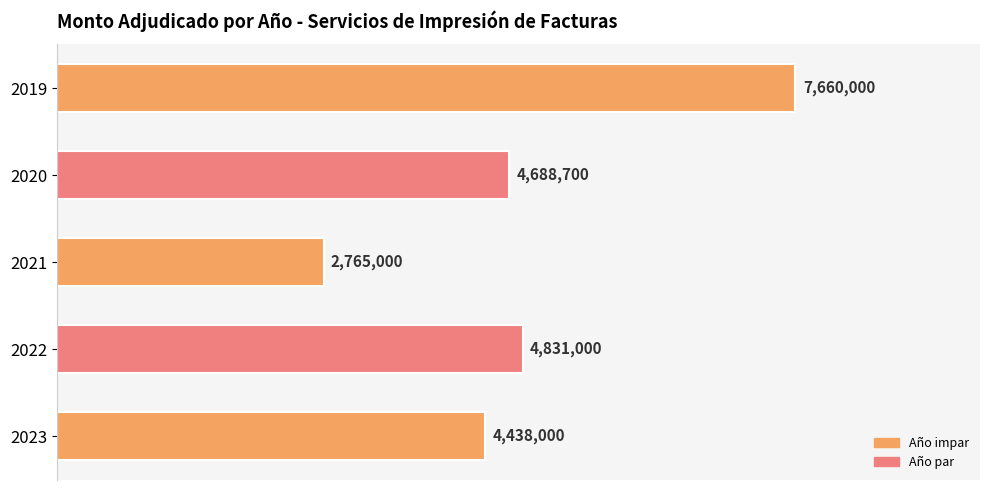

List the labels in order of value, smallest first.

2021, 2023, 2020, 2022, 2019